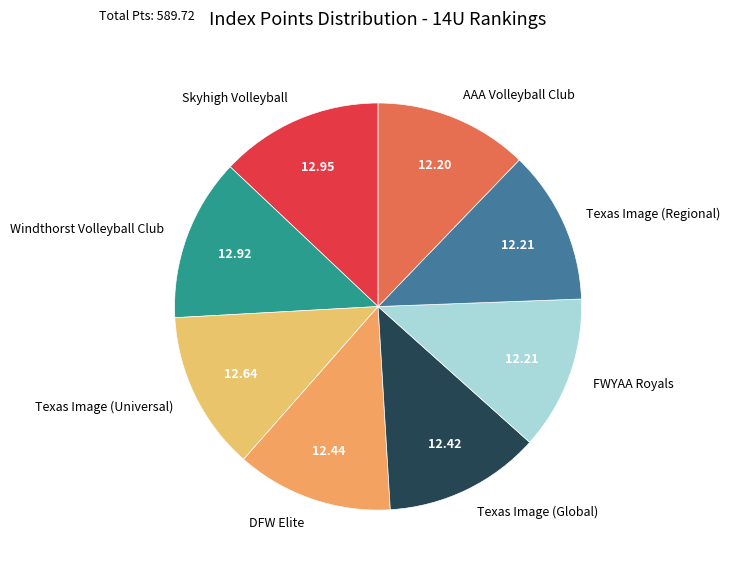

Combined, do Texas Image (Global) and FWYAA Royals account for over 50%?

No